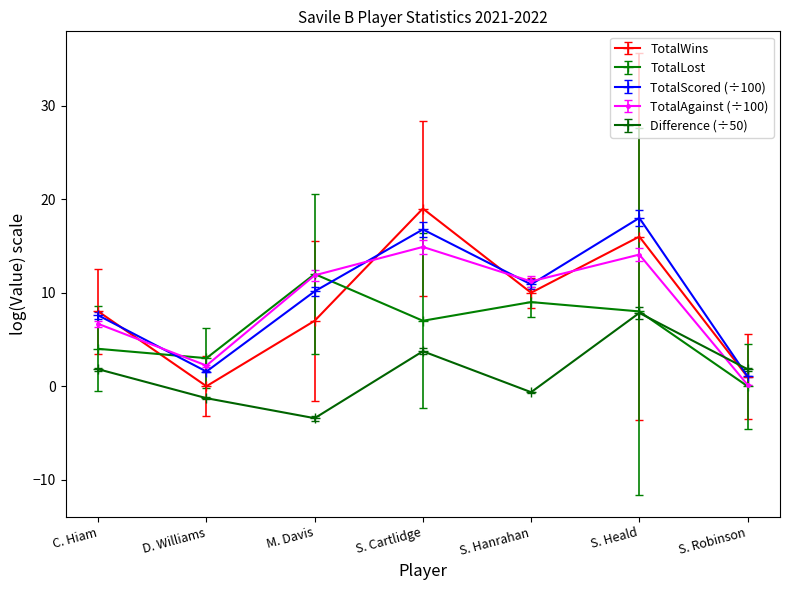

What position from the right is D. Williams?

6